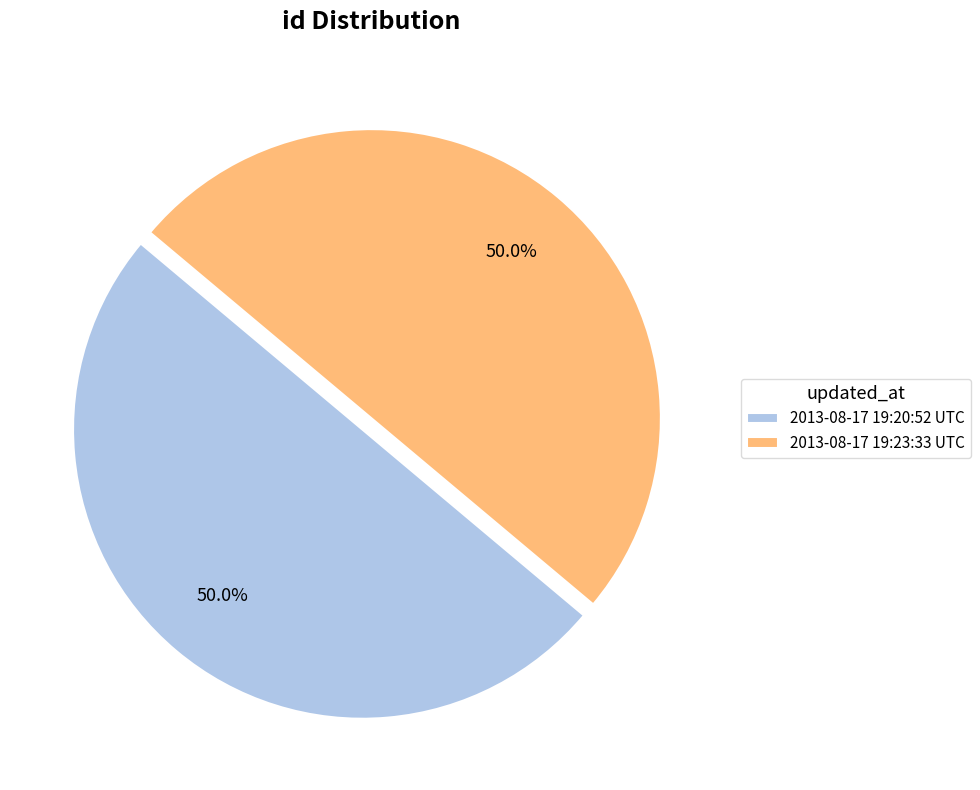

What portion of the pie excludes 2013-08-17 19:20:52 UTC?

50.0%